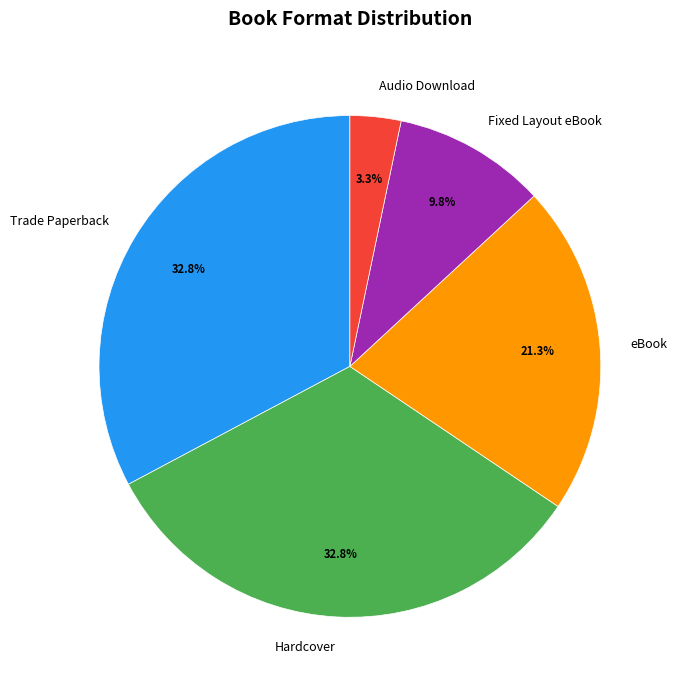

How many segments does this pie chart have?

5